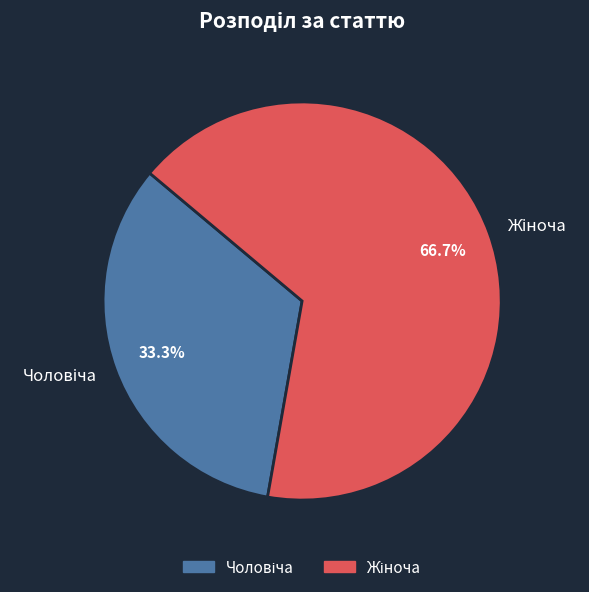

Is there a majority slice in this chart?

Yes